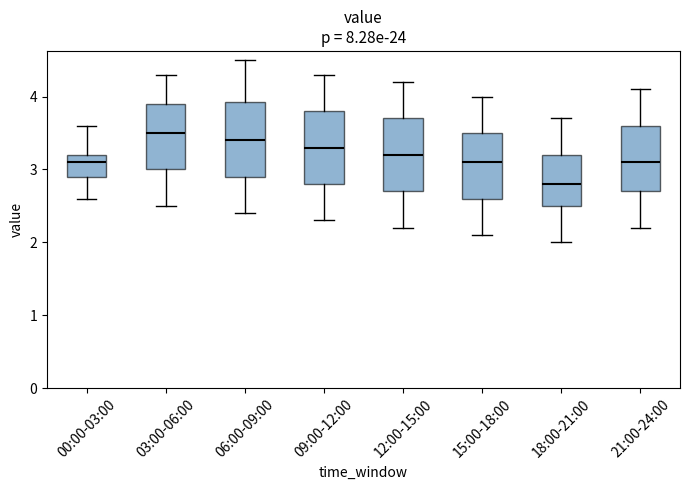

Where does the median line of the box for 09:00-12:00 sit on the y-axis? The values are not printed on the chart, so give them approximately, as read against the axis.

3.3